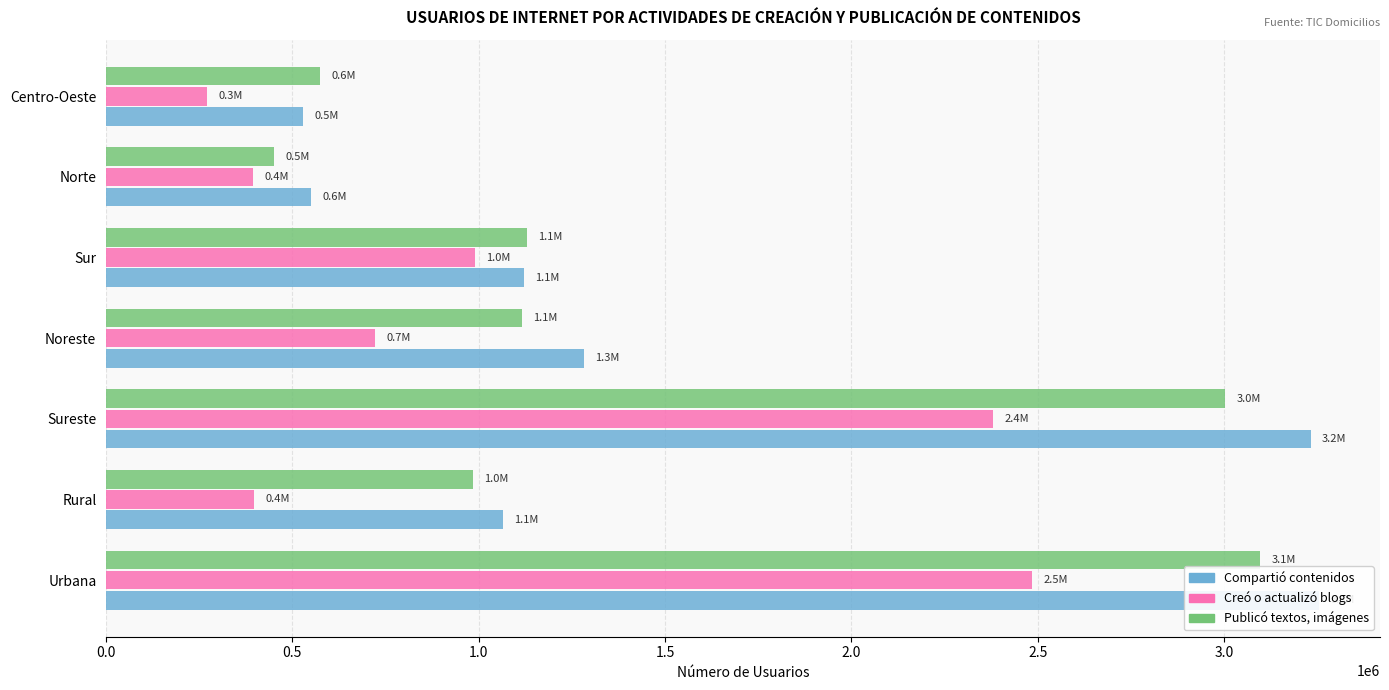

What is the sum of the Publicó textos, imágenes values at Centro-Oeste and Rural?

1559070